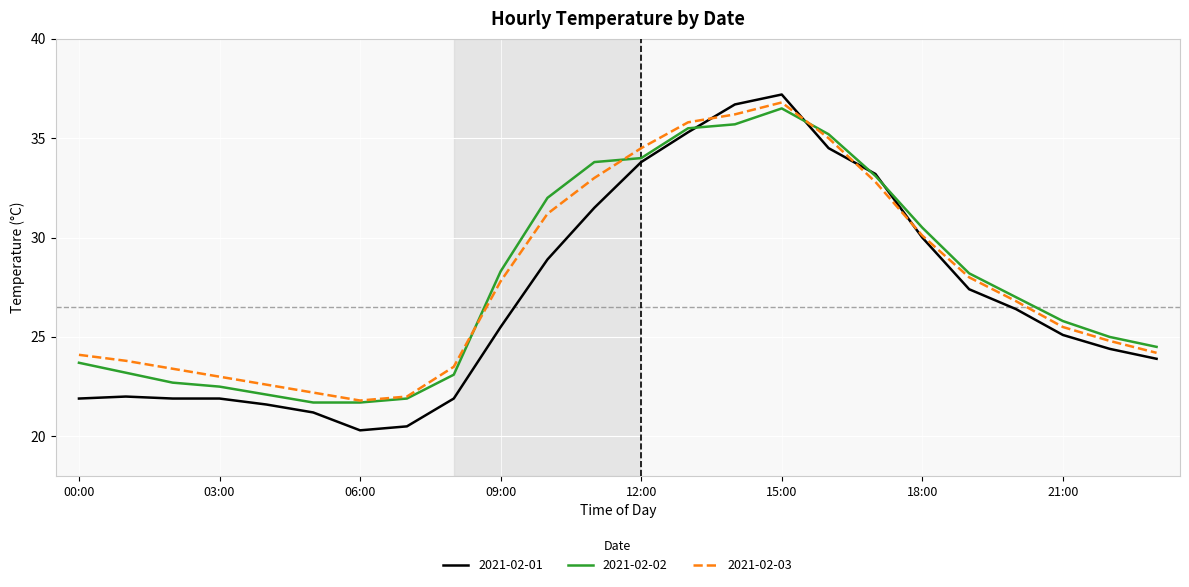

What is the greatest value displayed?

37.2